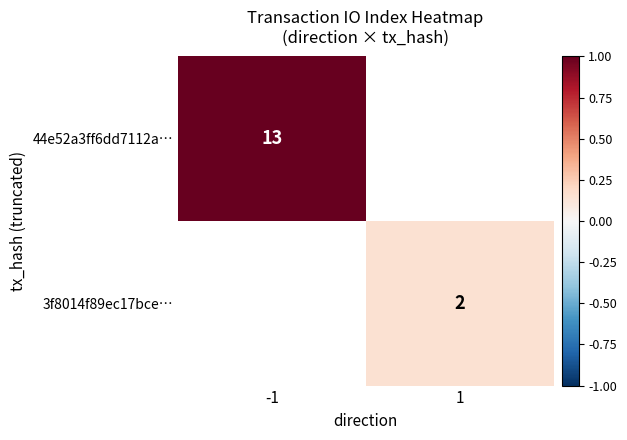

Is it true that 3f8014f89ec17bce… equals 3 at 1?

False